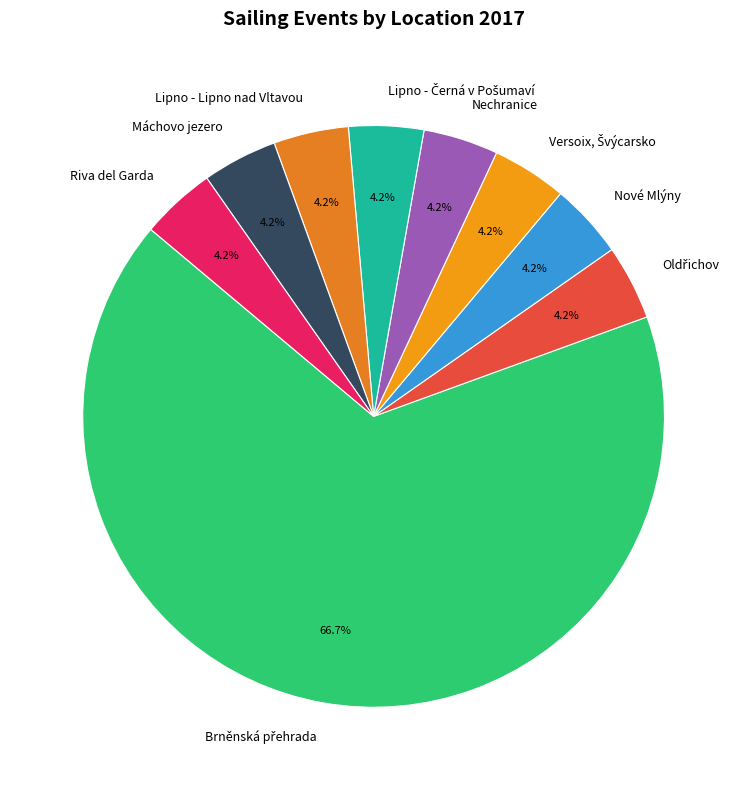

What is the ratio of the value at Lipno - Lipno nad Vltavou to the value at Nové Mlýny?

1.0